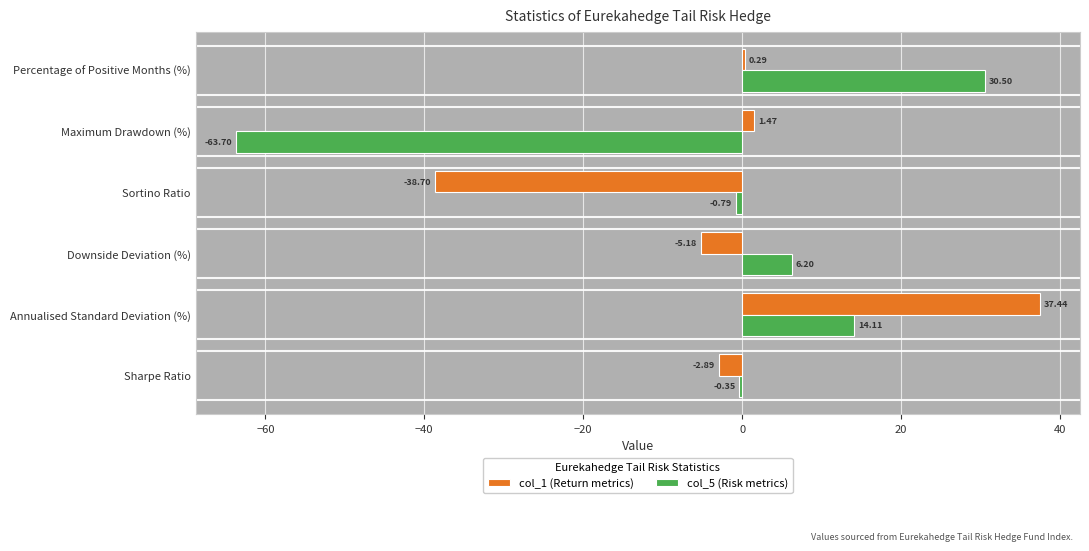

Between Maximum Drawdown (%) and Percentage of Positive Months (%), which series saw the biggest shift?

col_5 (Risk metrics)